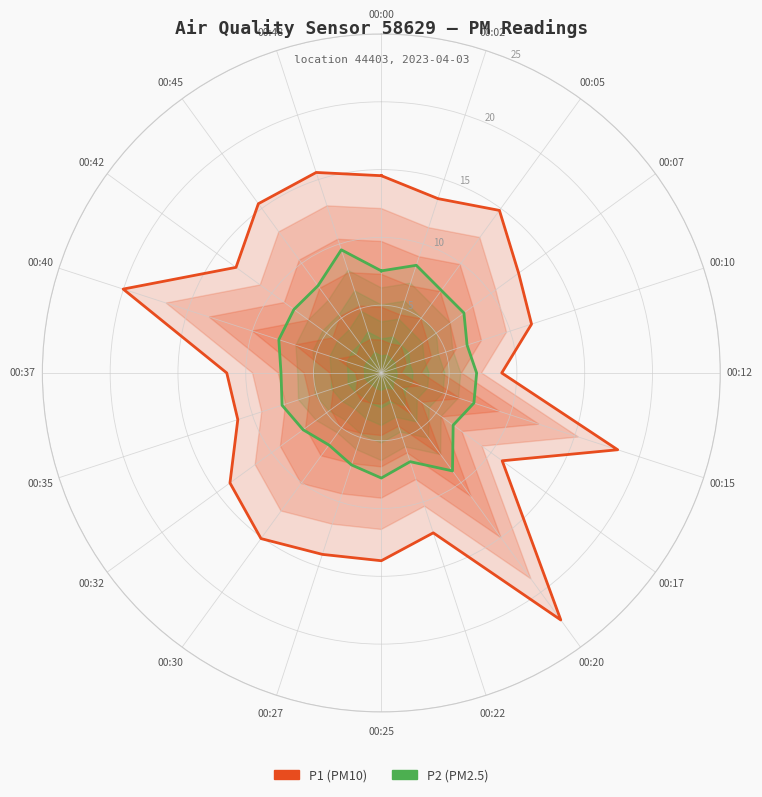

What is the average value of the P1 series?

14.2